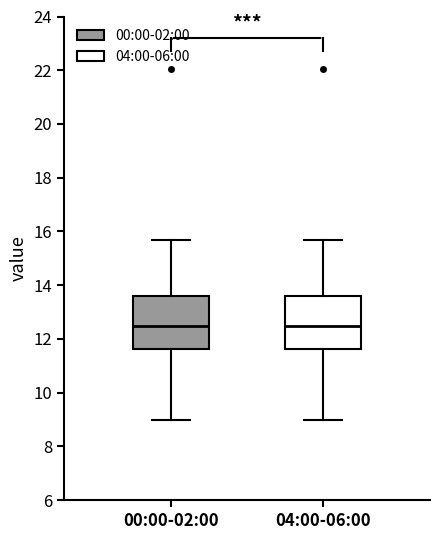

Where does the lower whisker of the box for 00:00-02:00 end on the y-axis? The values are not printed on the chart, so give them approximately, as read against the axis.

9.0